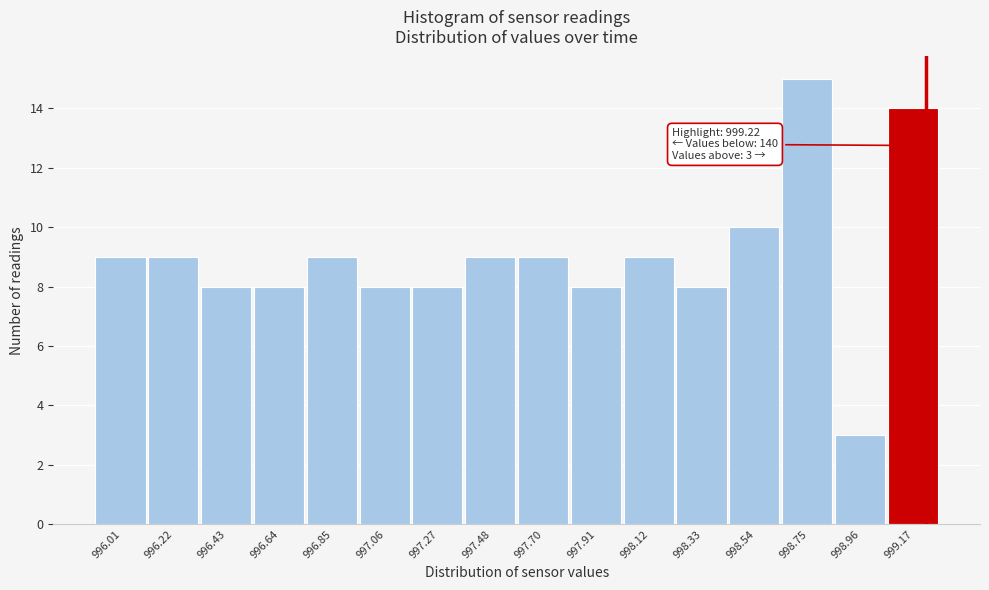

Which range on the x-axis has the tallest bar?

998.65 to 998.85